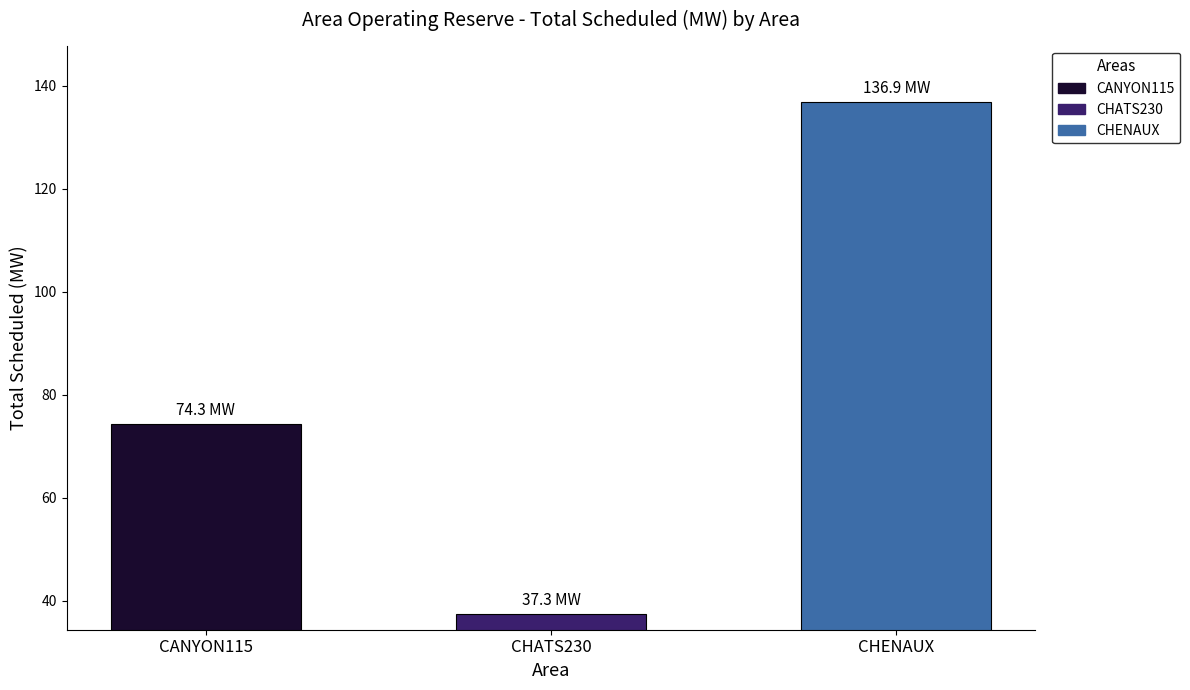

Reading left to right, list all the values displayed in this chart.

CANYON115=74.3	CHATS230=37.3	CHENAUX=136.9